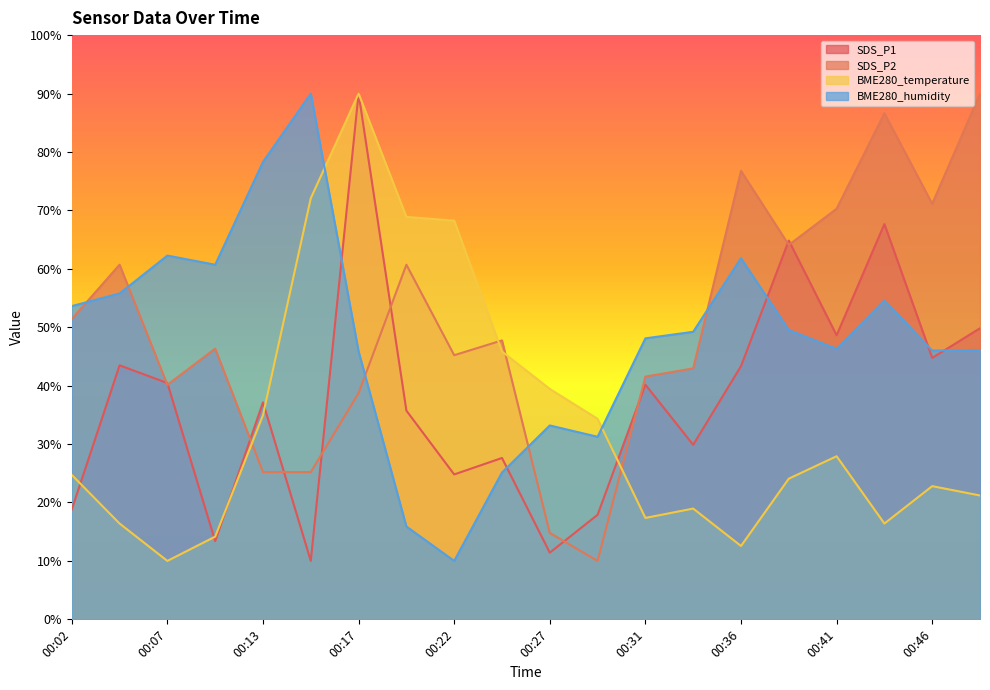

Between which two adjacent categories do BME280_humidity and SDS_P2 first intersect?

00:02 and 00:04